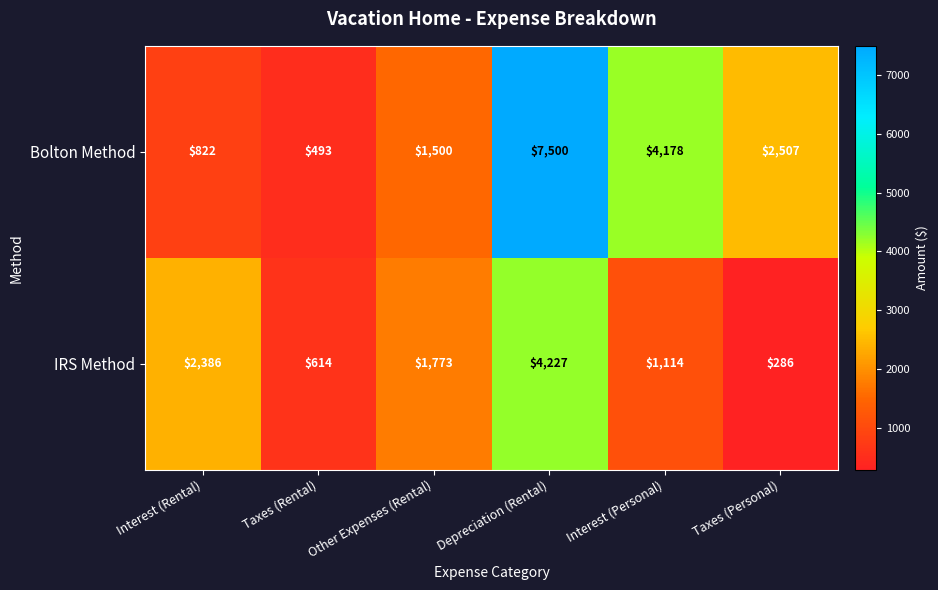

Where is IRS Method nearest to the value 2256?

Interest (Rental)